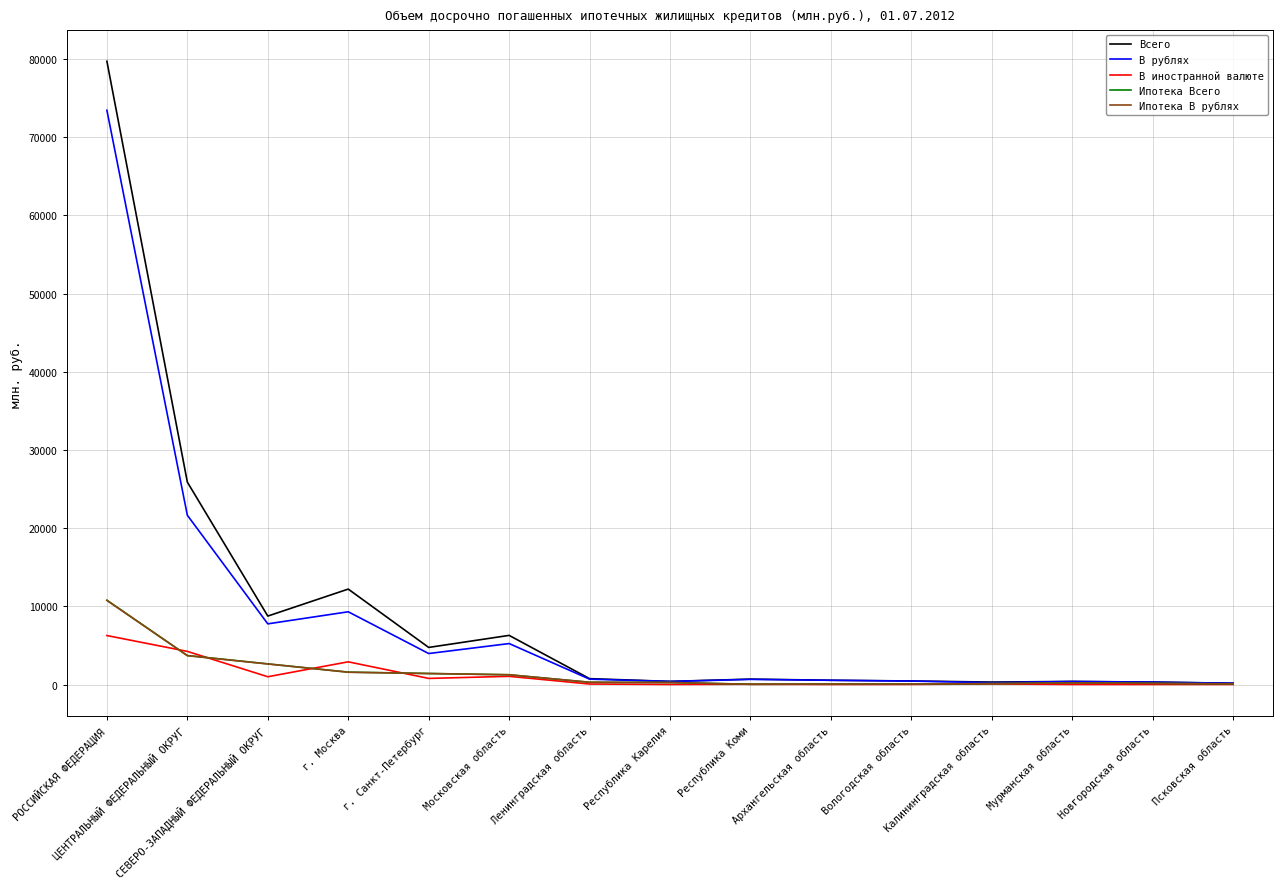

What is the maximum value for В иностранной валюте?

6263